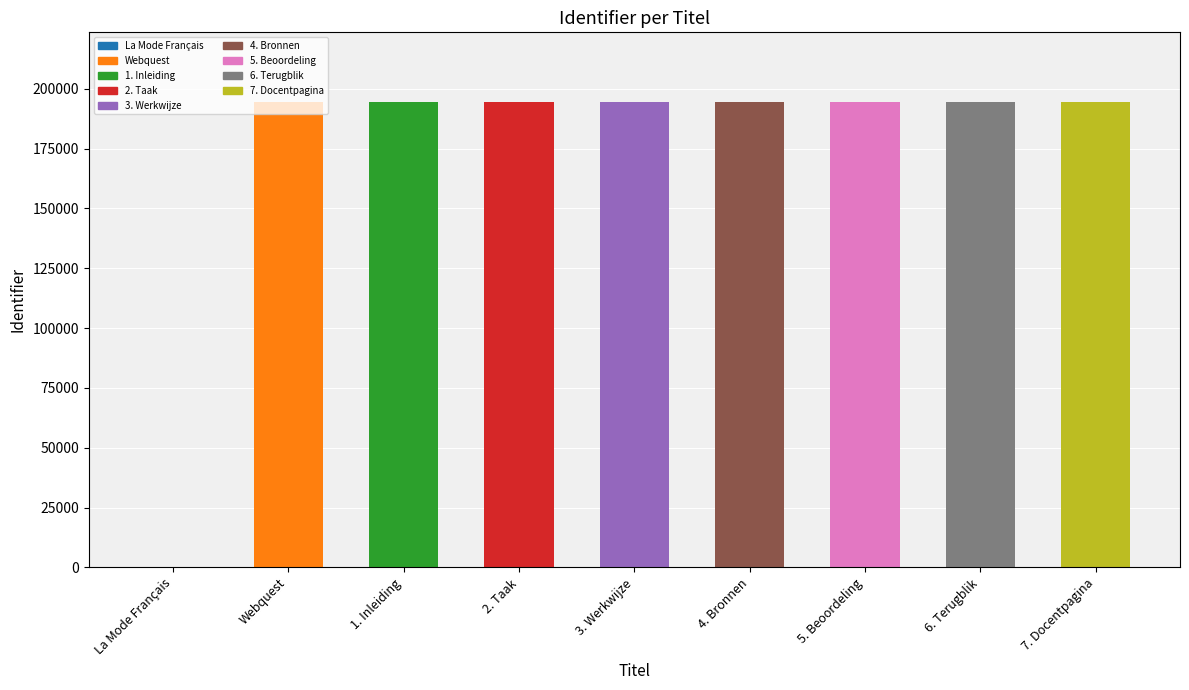

What is the greatest value displayed?

194385